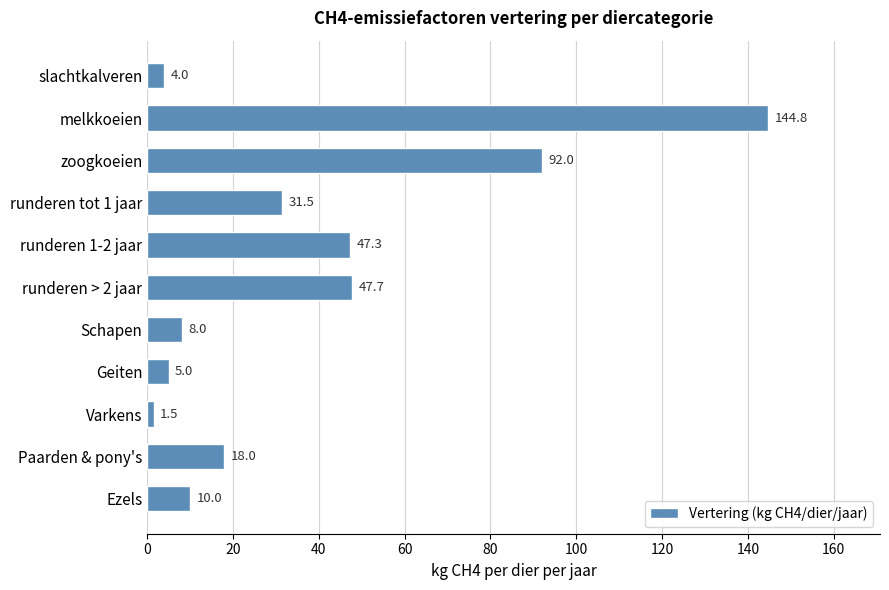

Reading top to bottom, list all the values displayed in this chart.

4.0	144.8	92.0	31.5	47.3	47.7	8.0	5.0	1.5	18.0	10.0